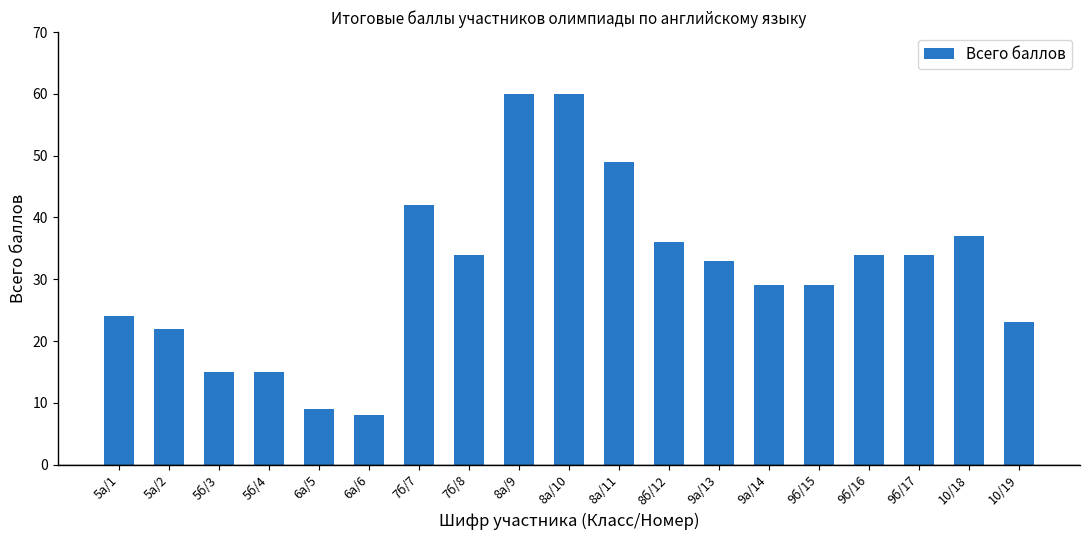

Reading left to right, transcribe all the data shown in this chart.

5а/1=24	5а/2=22	5б/3=15	5б/4=15	6а/5=9	6а/6=8	7б/7=42	7б/8=34	8а/9=60	8а/10=60	8а/11=49	8б/12=36	9а/13=33	9а/14=29	9б/15=29	9б/16=34	9б/17=34	10/18=37	10/19=23